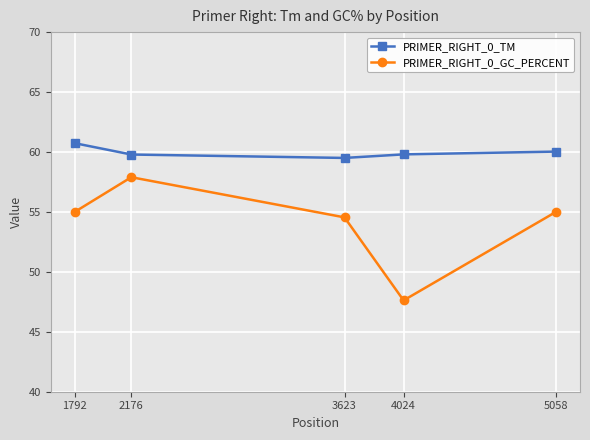

Reading left to right, transcribe all the data shown in this chart.

PRIMER_RIGHT_0_TM: 1792=60.7	2176=59.8	3623=59.5	4024=59.8	5058=60.0
PRIMER_RIGHT_0_GC_PERCENT: 1792=55.0	2176=57.9	3623=54.5	4024=47.6	5058=55.0